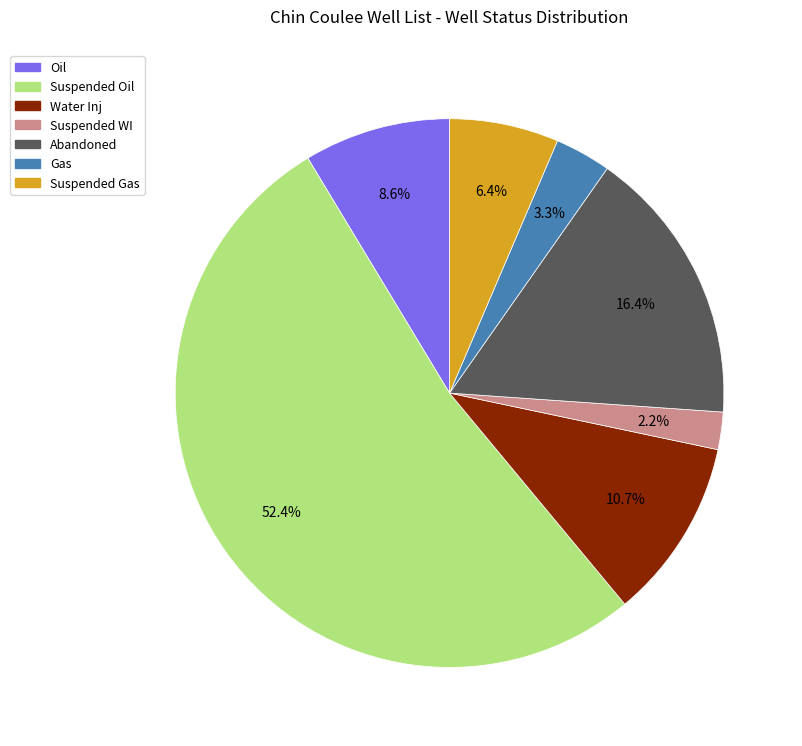

Approximately how many times larger is the value at Suspended Gas compared to Oil?

0.7